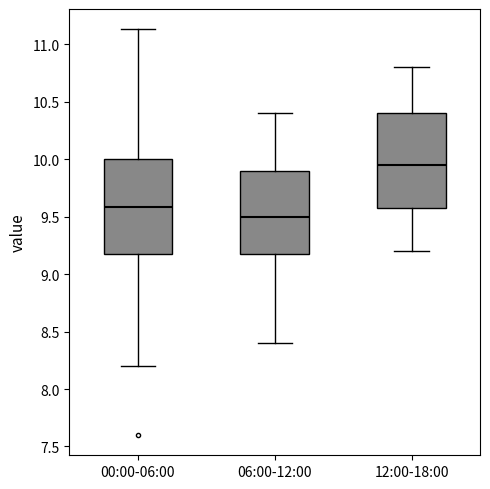

Where is the lower edge of the box for 00:00-06:00 on the y-axis? The values are not printed on the chart, so give them approximately, as read against the axis.

9.20